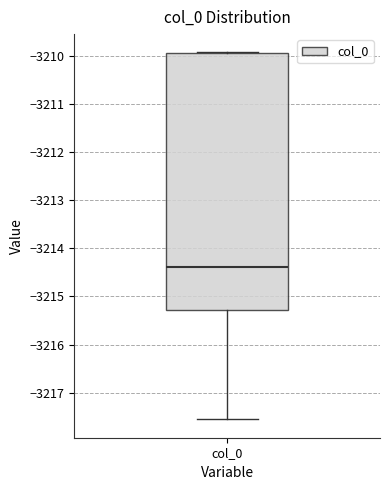

Read this box plot against the y-axis: the position of the median line, the range covered by the box, and the ends of both whiskers. The values are not printed on the chart, so give them approximately, as read against the axis.

median -3214.4, box -3215.3 to -3209.9, whiskers -3217.6 to -3209.9